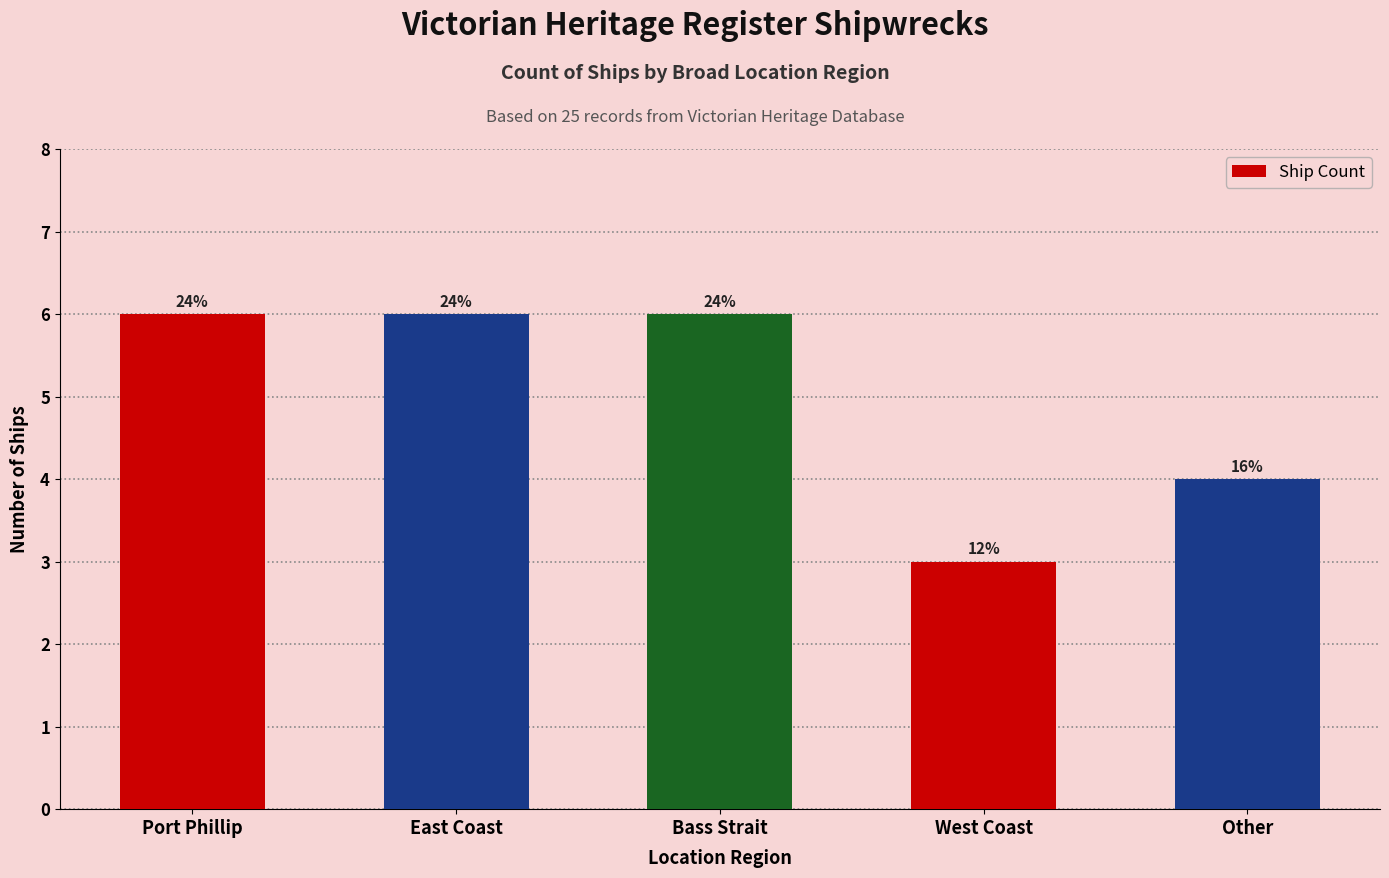

How many values are between 4 and 6?

4